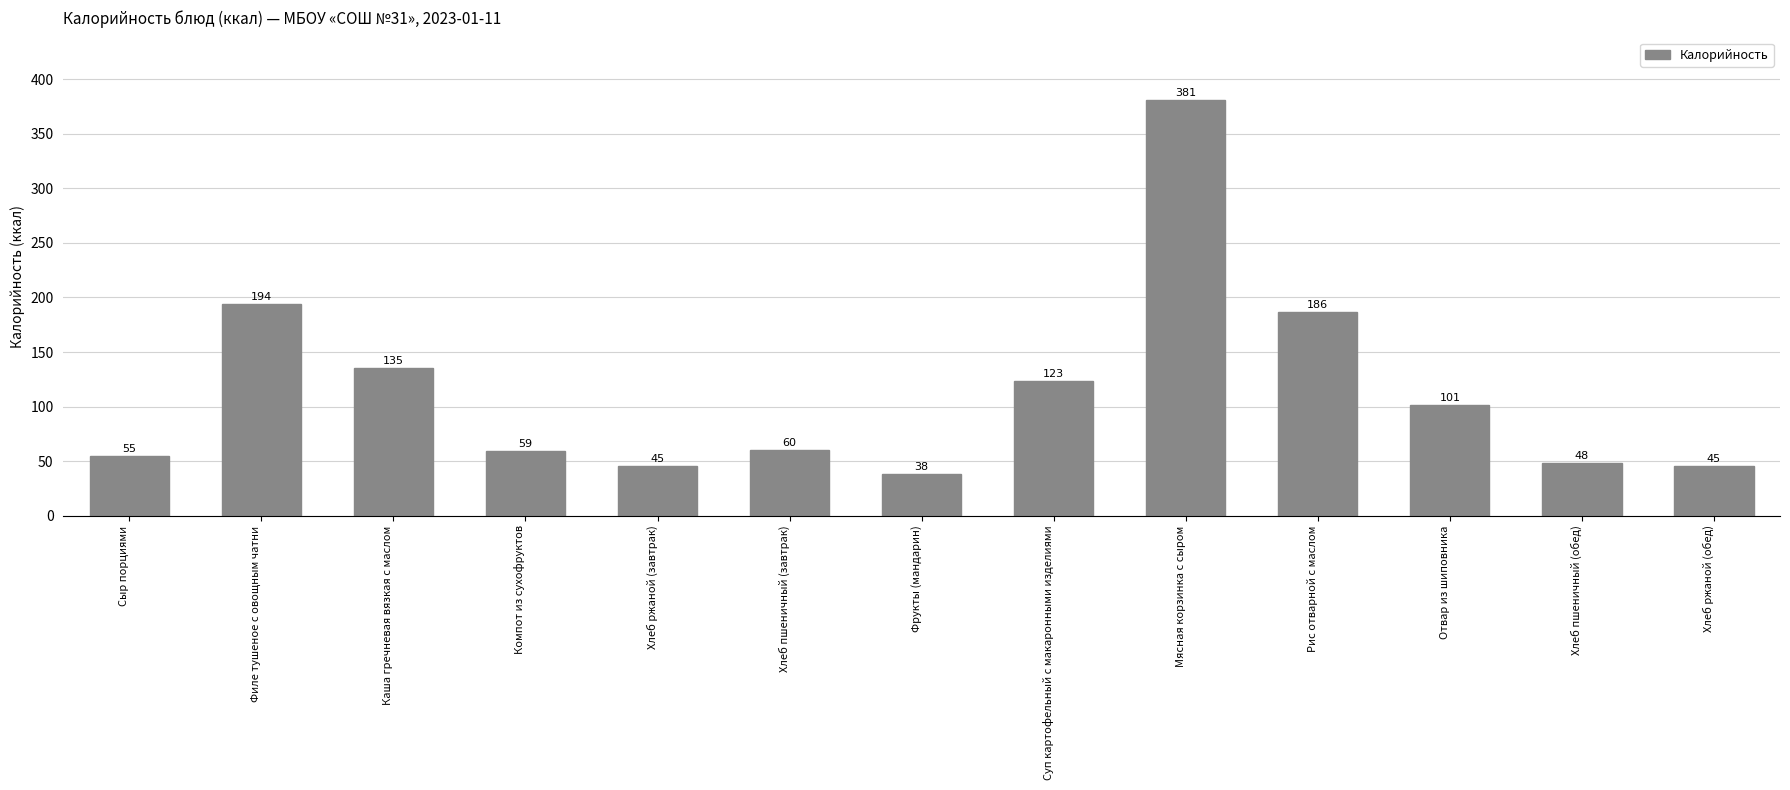

What is the sum of all values?

1471.8